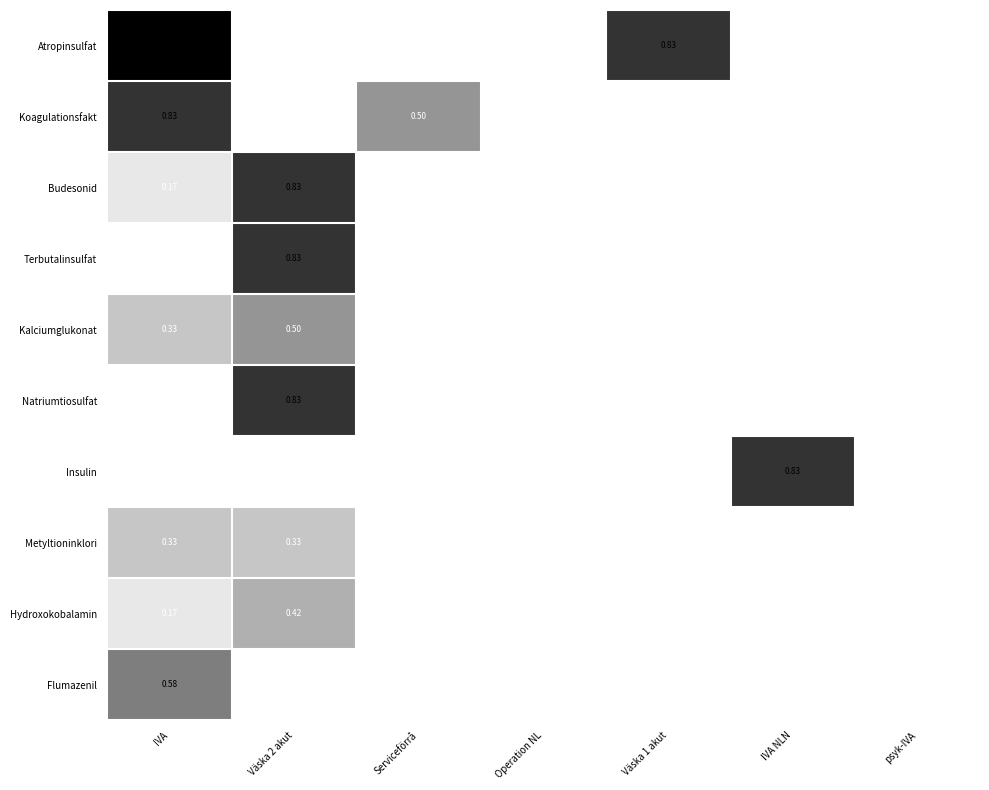

Which series has the largest total across all categories?

Atropinsulfat